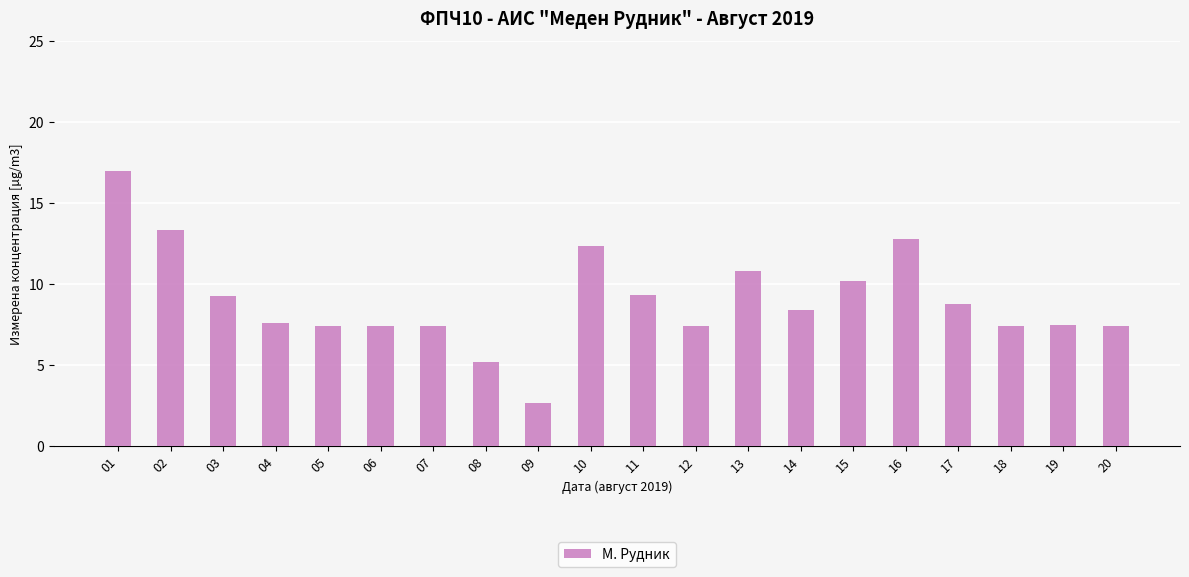

What is the approximate value at 13?

10.8